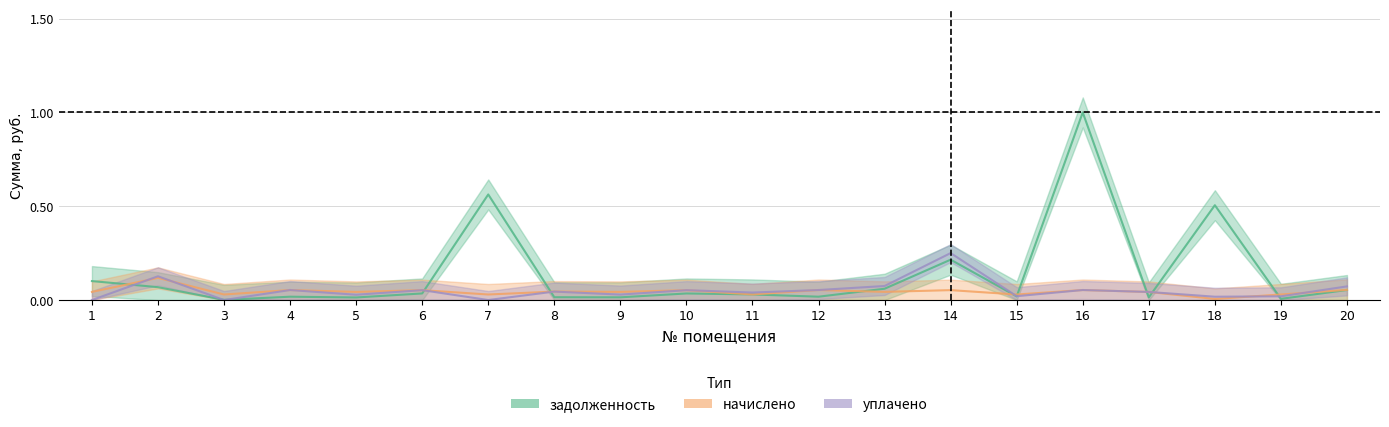

At which label does задолженность reach its peak?

16